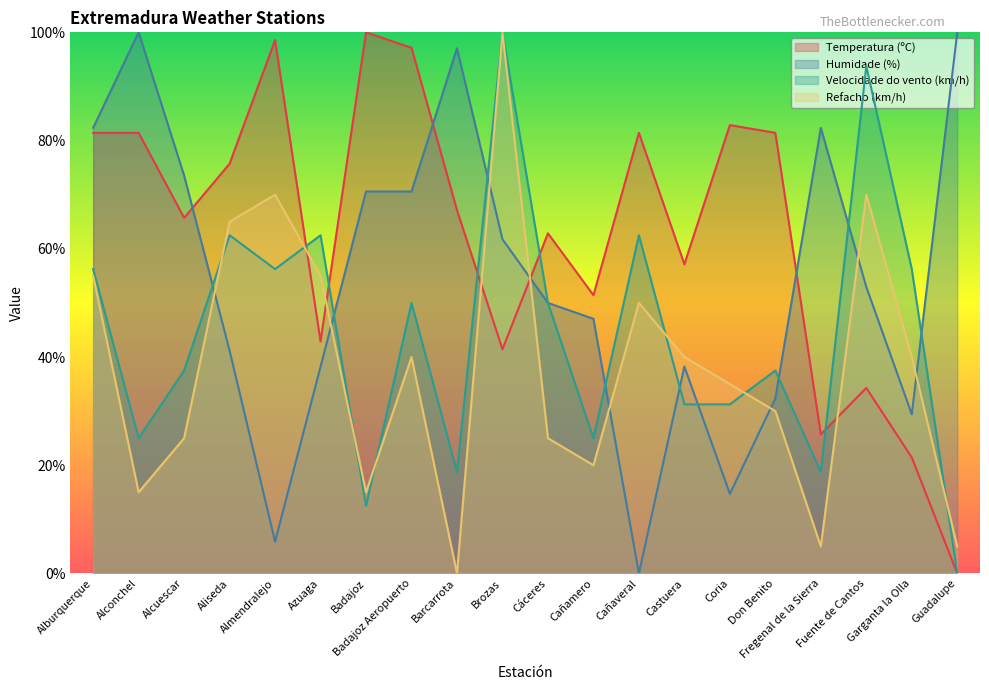

Which series has the largest total across all categories?

Temperatura (ºC)